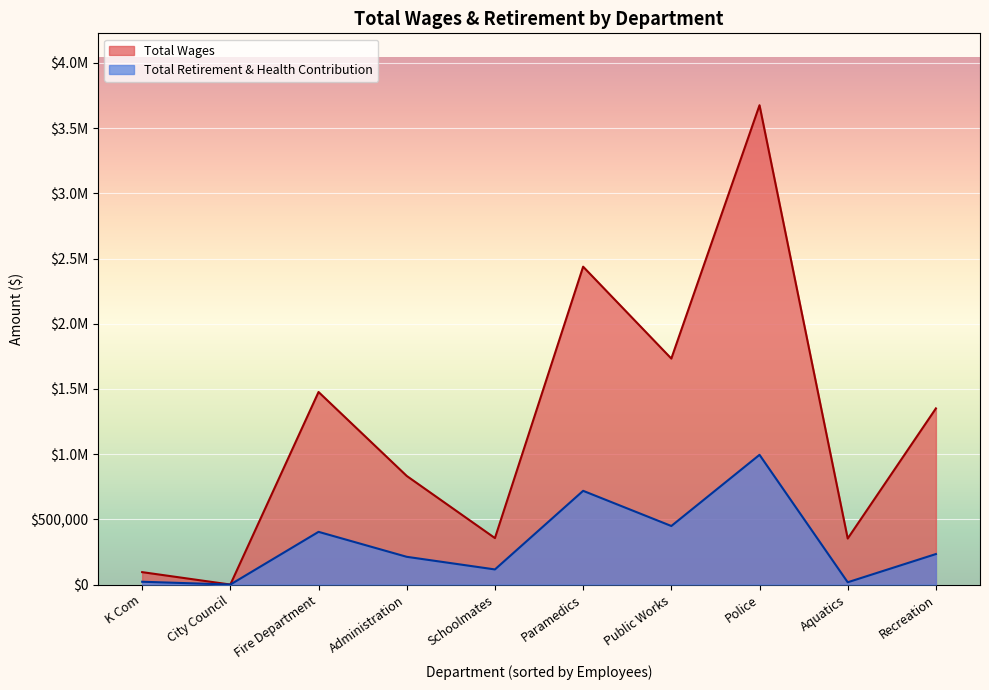

What are all the series names shown in the legend?

Total Wages, Total Retirement & Health Contribution